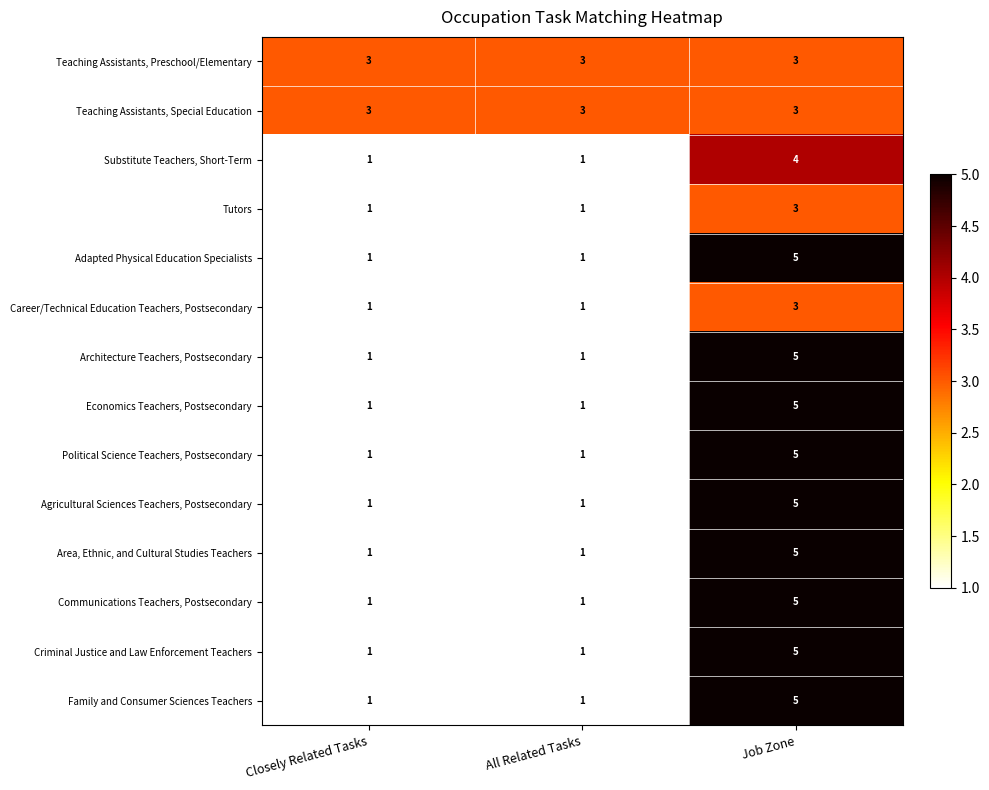

True or false: Career/Technical Education Teachers, Postsecondary has a value of 2 at Job Zone.

False